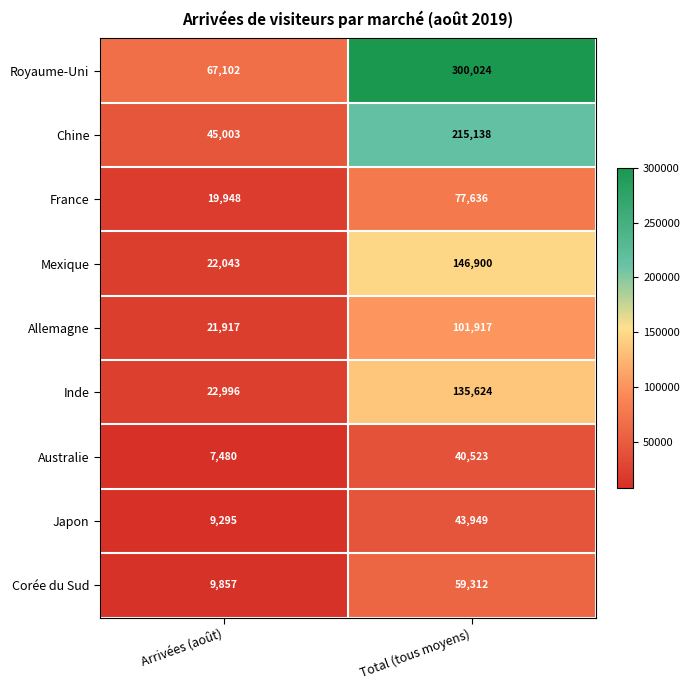

Which series has the largest range (max minus min)?

Royaume-Uni